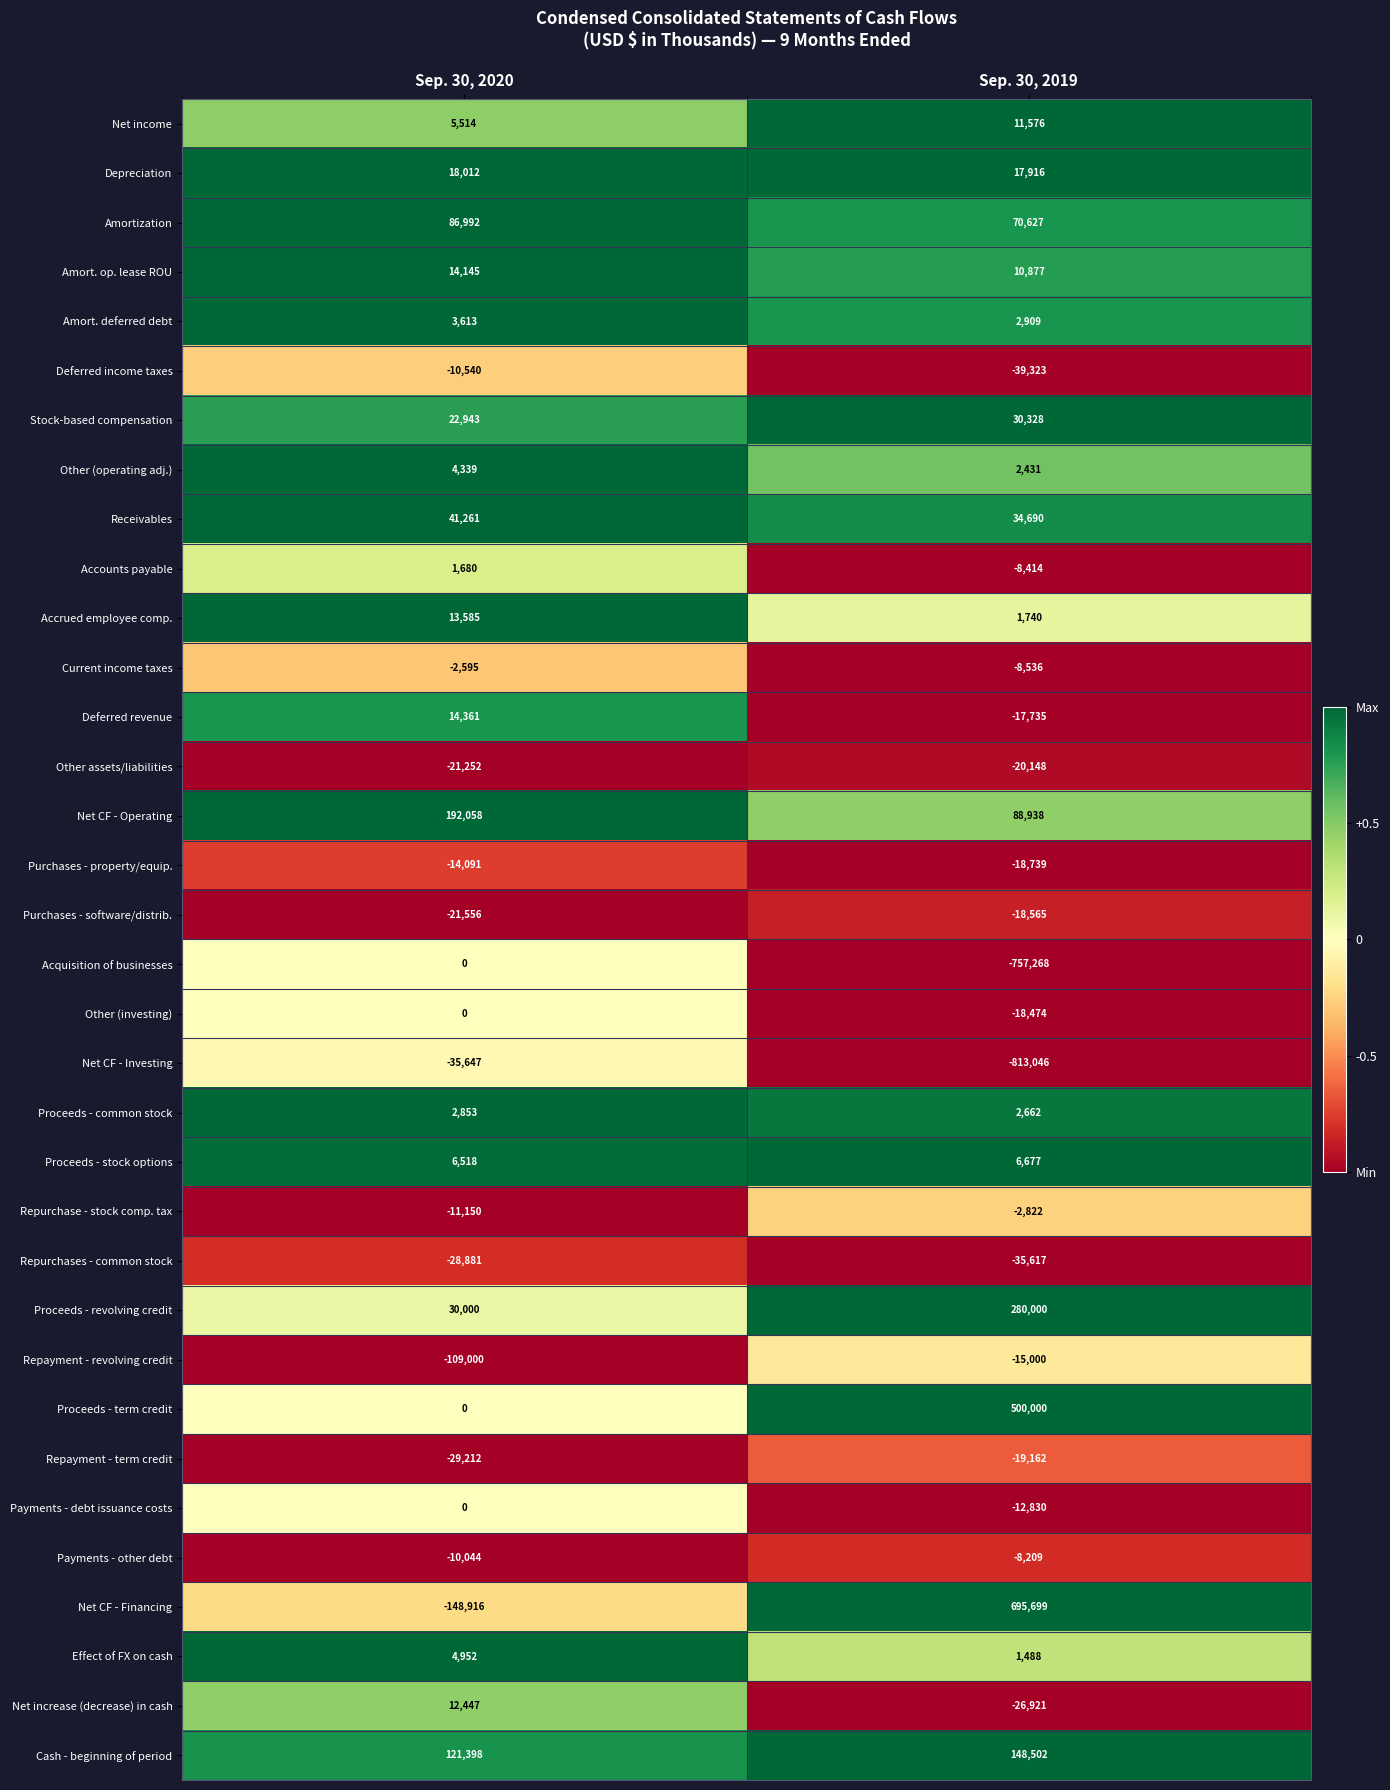

Between Sep. 30, 2020 and Sep. 30, 2019, which series saw the biggest shift?

Net CF - Financing